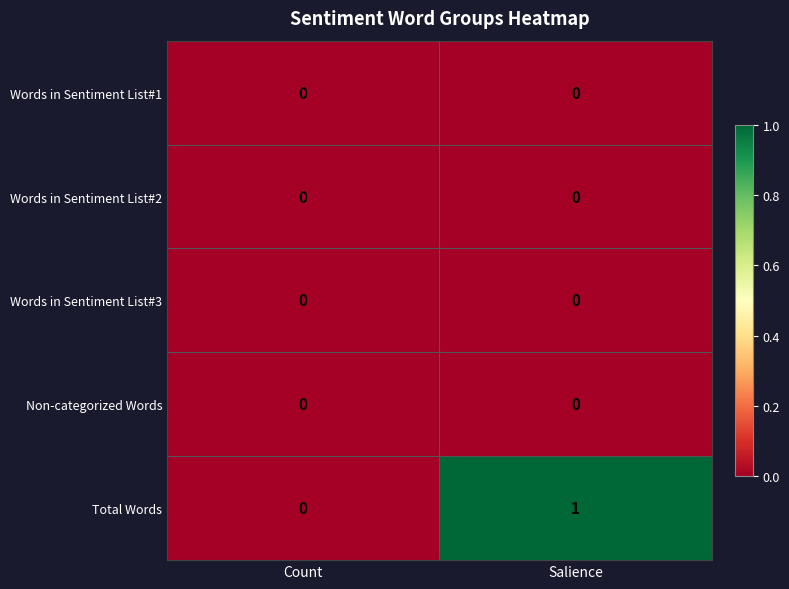

Which series has the largest total across all categories?

Total Words